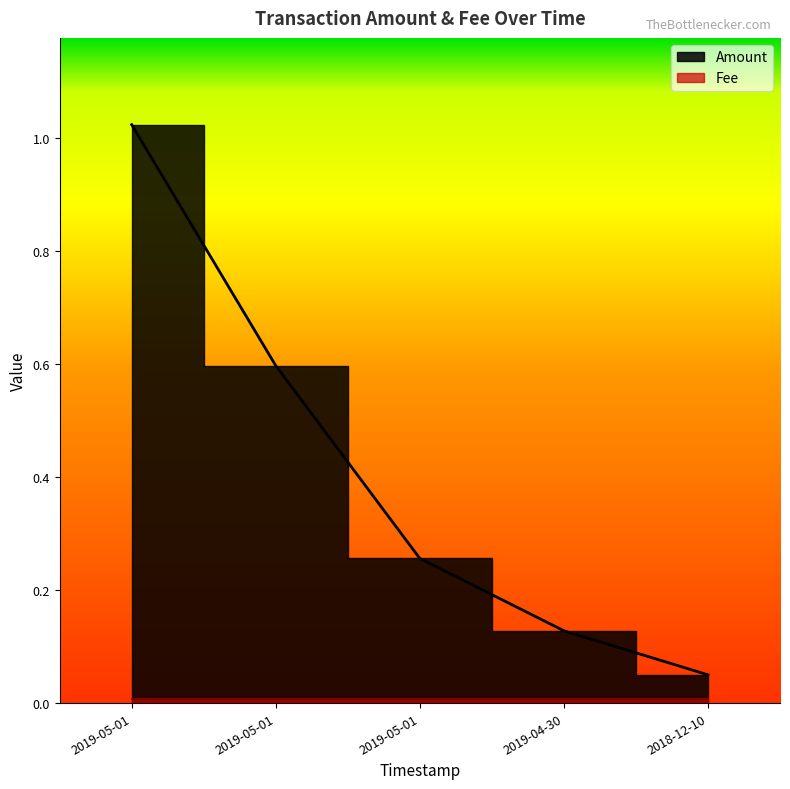

Is it true that the value at 2019-05-01 is 1.0?

True